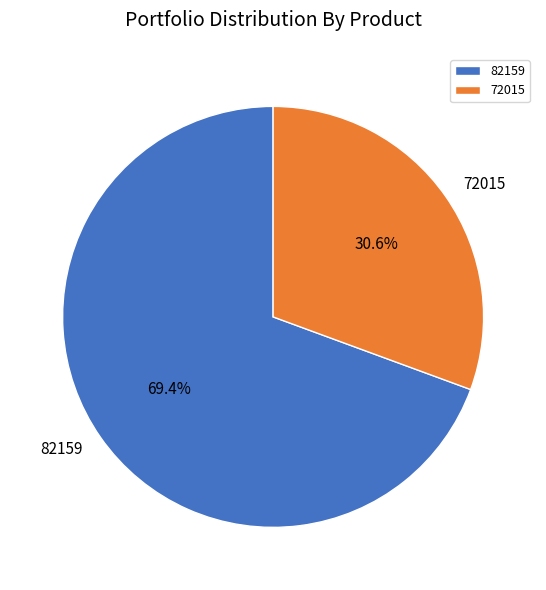

Which slice is the smallest?

72015